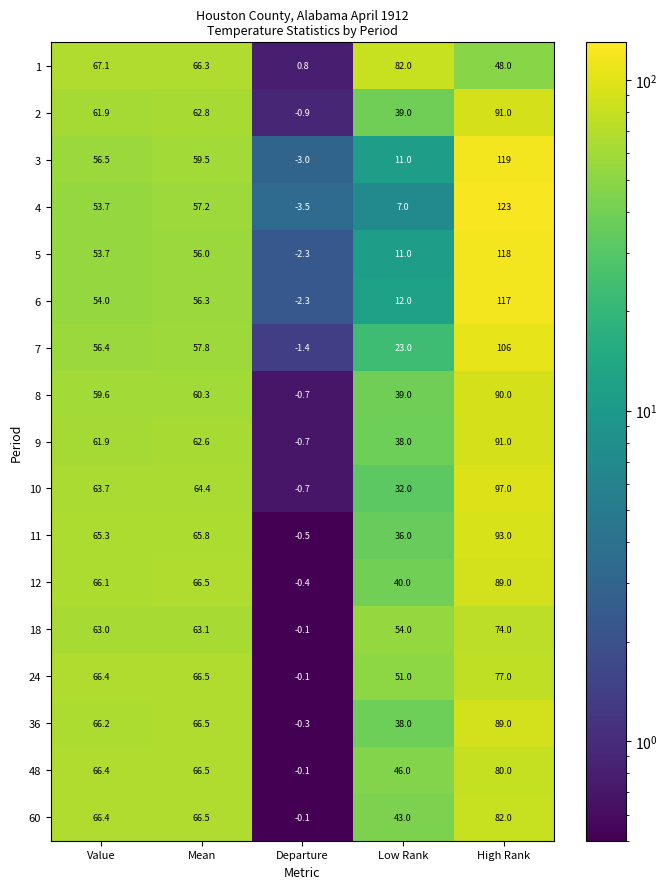

Count the number of categories in the chart.

5